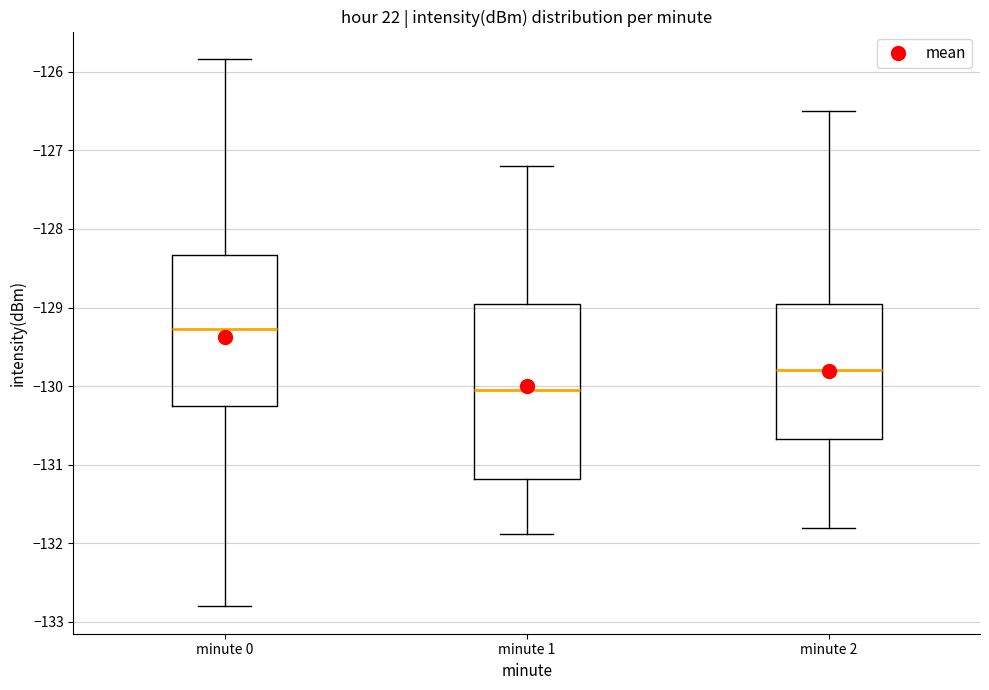

Which box is the tallest, from its lower edge to its upper edge?

minute 1